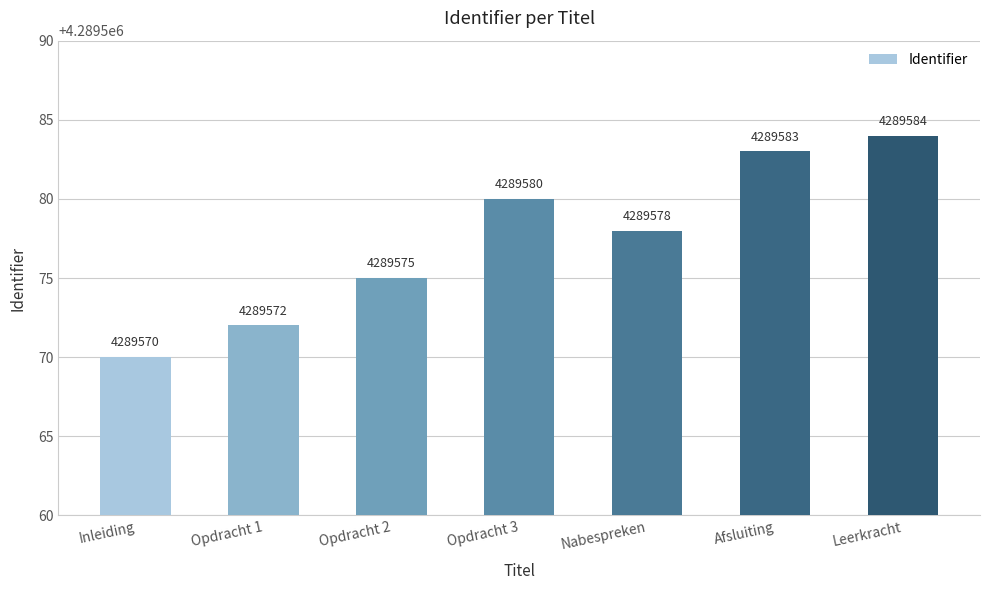

What is the maximum value shown in the chart?

4289584